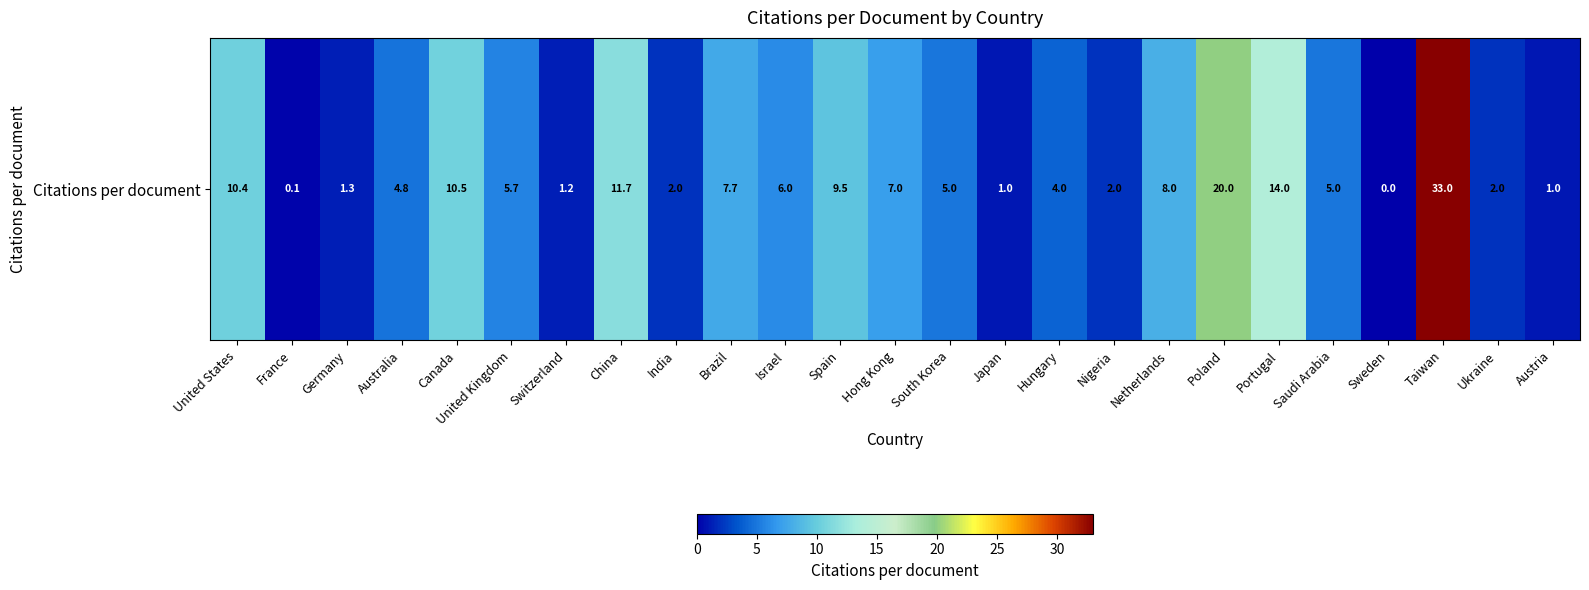

Where does the data first go above 5?

United States